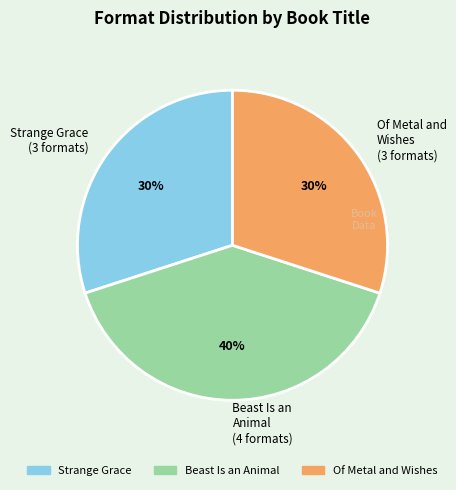

Combined, do Of Metal and Wishes (3 formats) and Strange Grace (3 formats) account for over 50%?

Yes